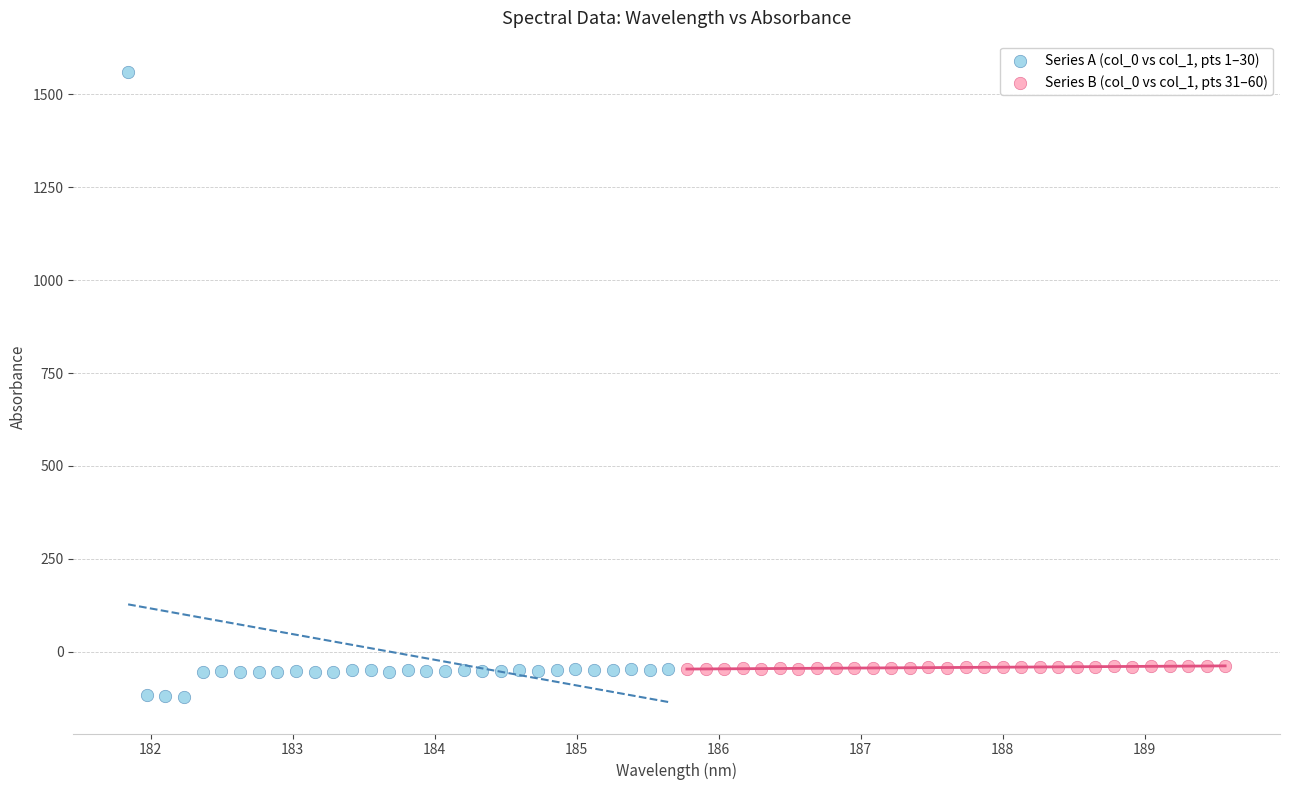

Which series reaches the maximum Y coordinate?

Series A (col_0 vs col_1, pts 1–30)